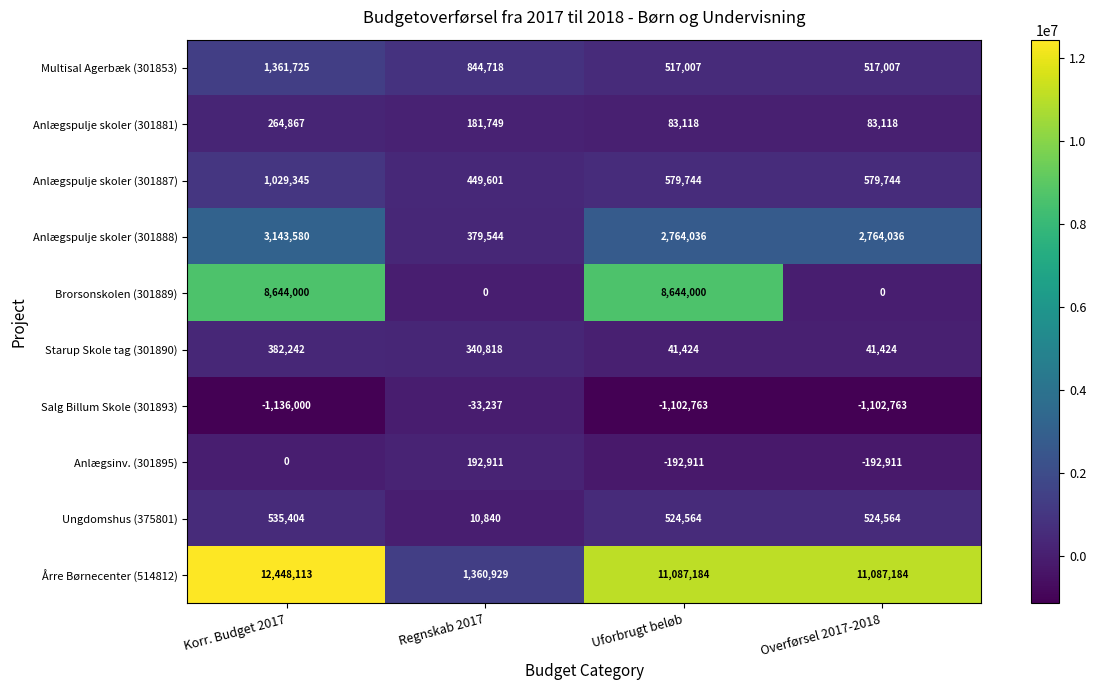

Which series changed the most between Regnskab 2017 and Uforbrugt beløb?

Årre Børnecenter (514812)